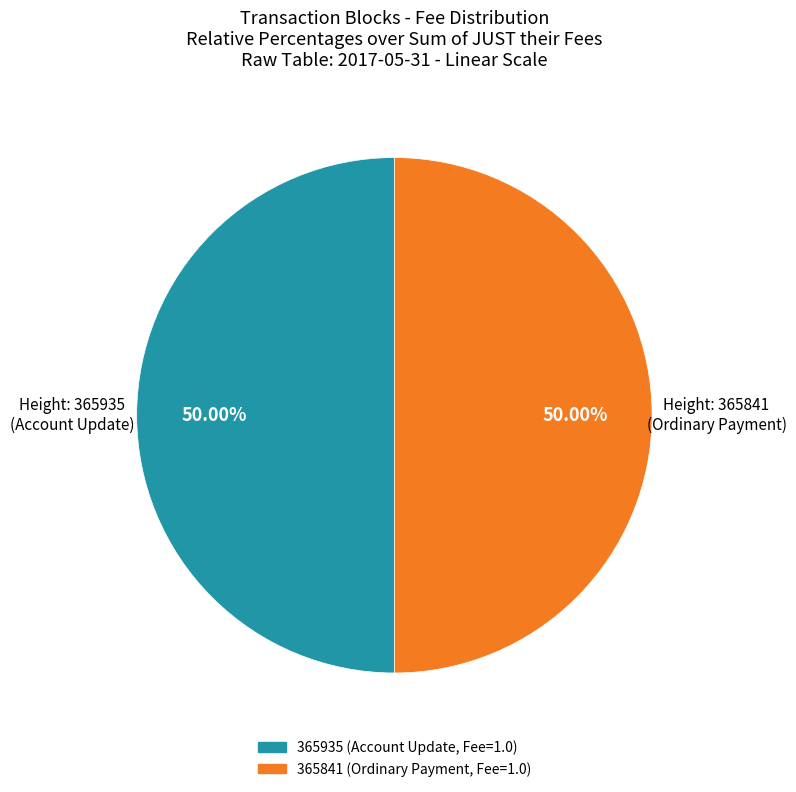

Combined, do 365935 and 365841 account for over 50%?

Yes